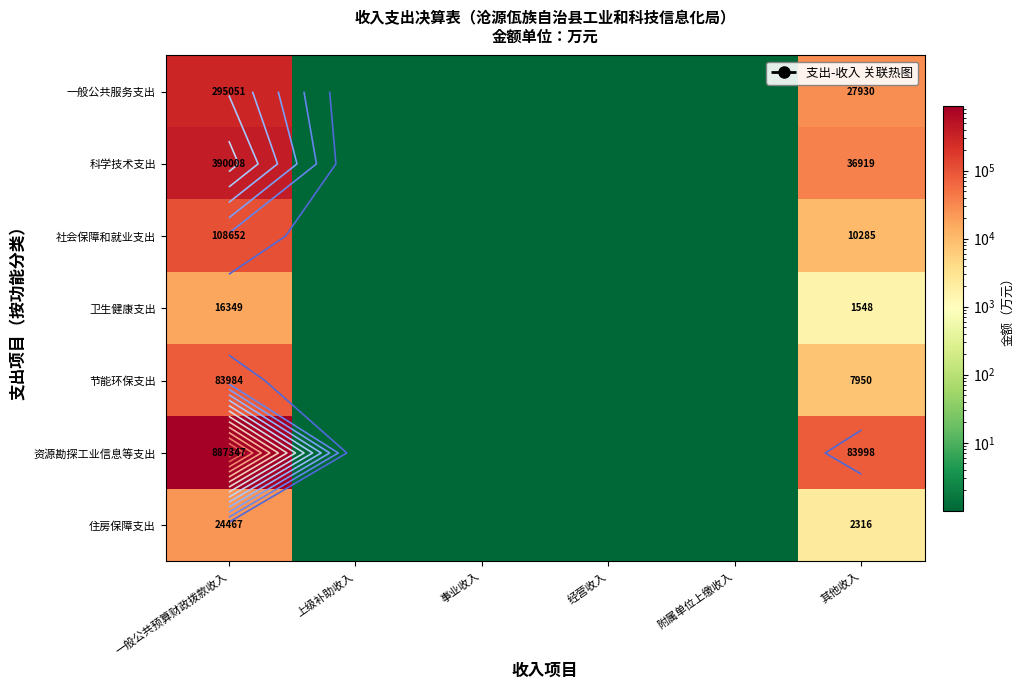

What is the difference between the maximum and minimum values in the 住房保障支出 series?

24467.2